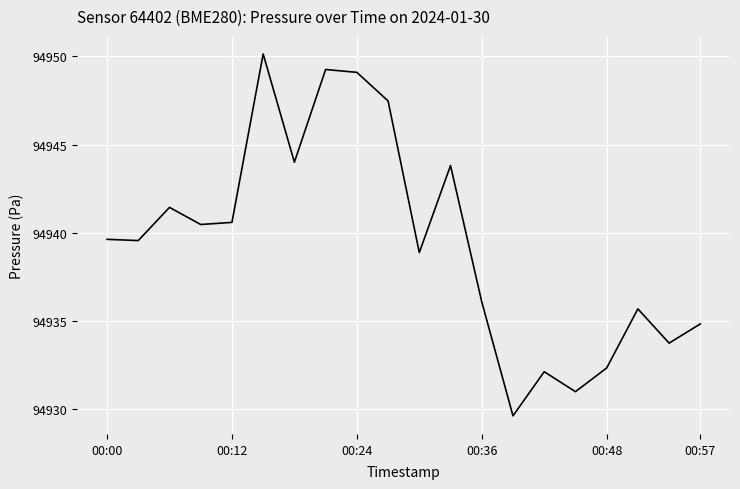

What is the difference between the maximum and minimum values?

20.5